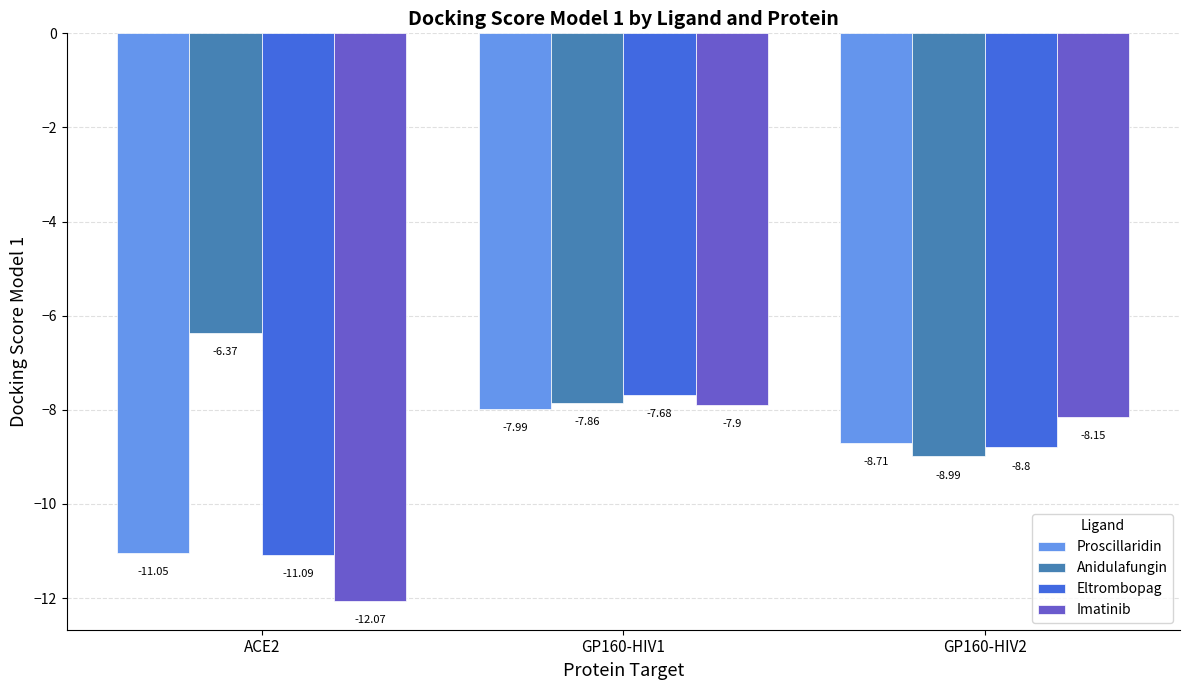

What is the smallest value displayed?

-12.1